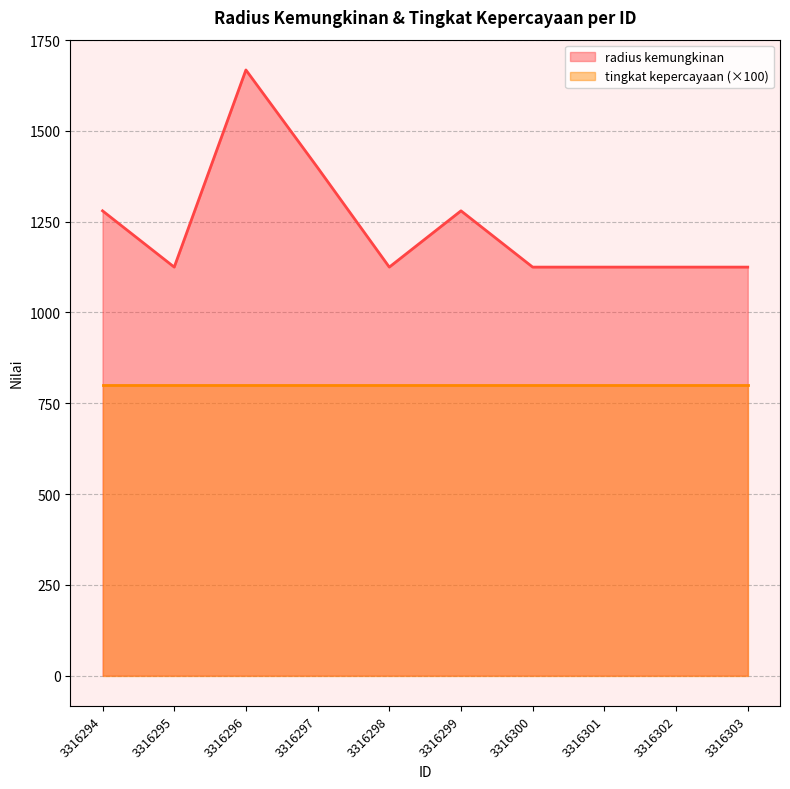

Reading left to right, list all the values displayed in this chart.

1280	1125	1668	1399	1125	1280	1125	1125	1125	1125